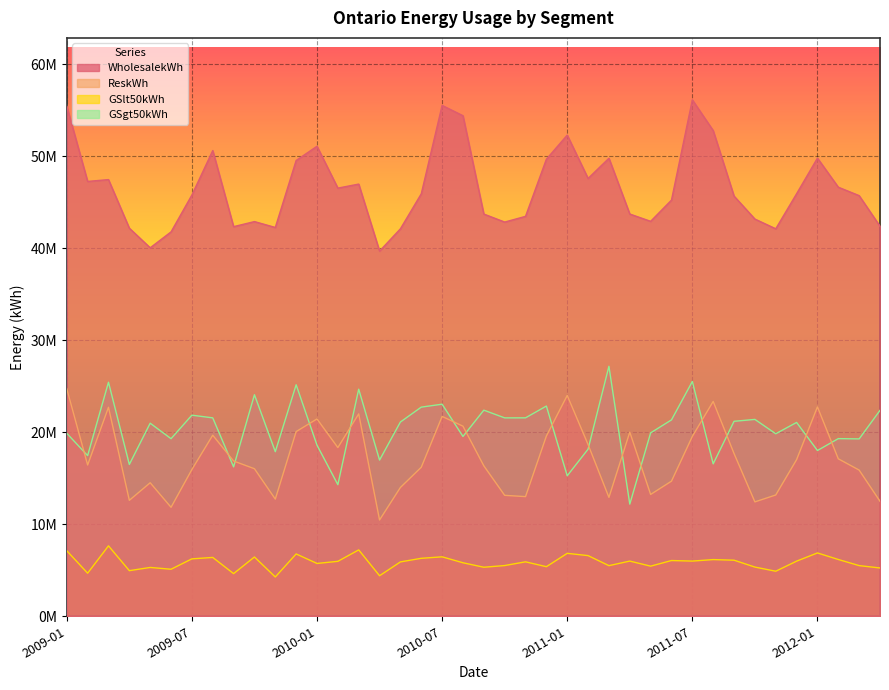

What is the greatest value displayed?

56133025.0